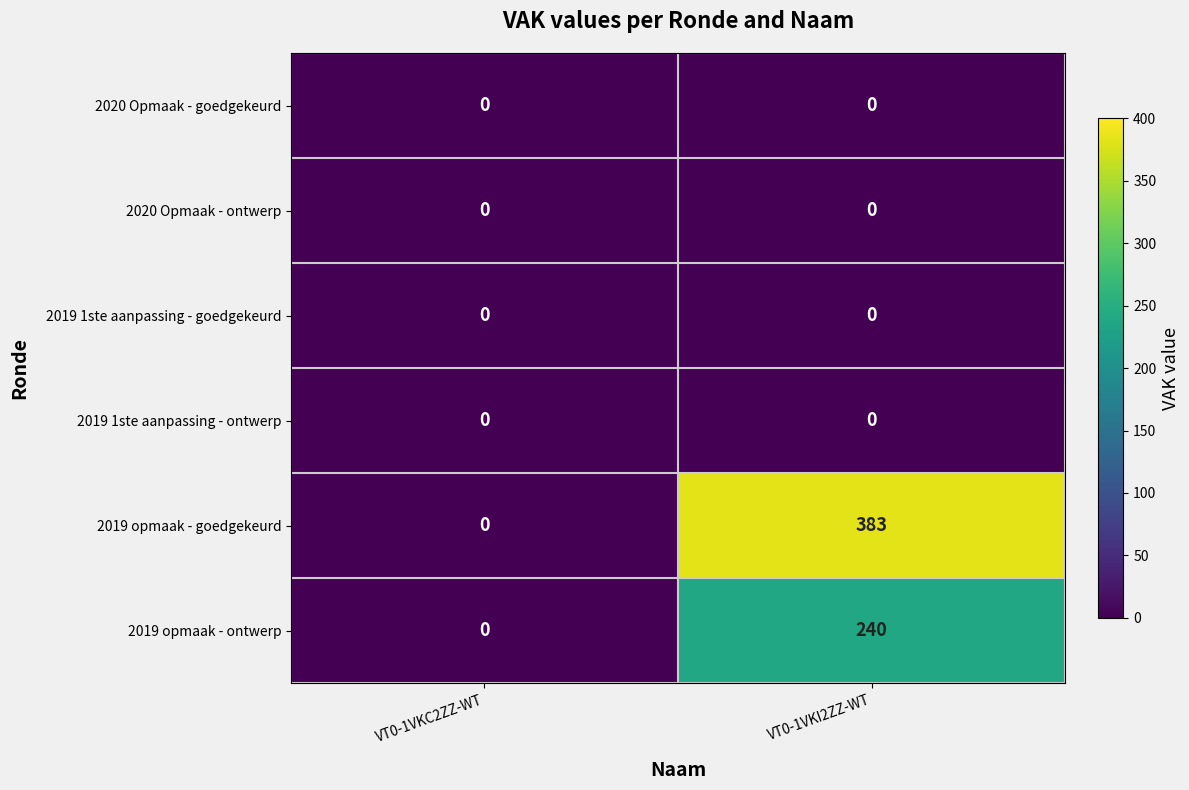

Rank the categories by 2019 opmaak - goedgekeurd value from lowest to highest.

VT0-1VKC2ZZ-WT, VT0-1VKI2ZZ-WT